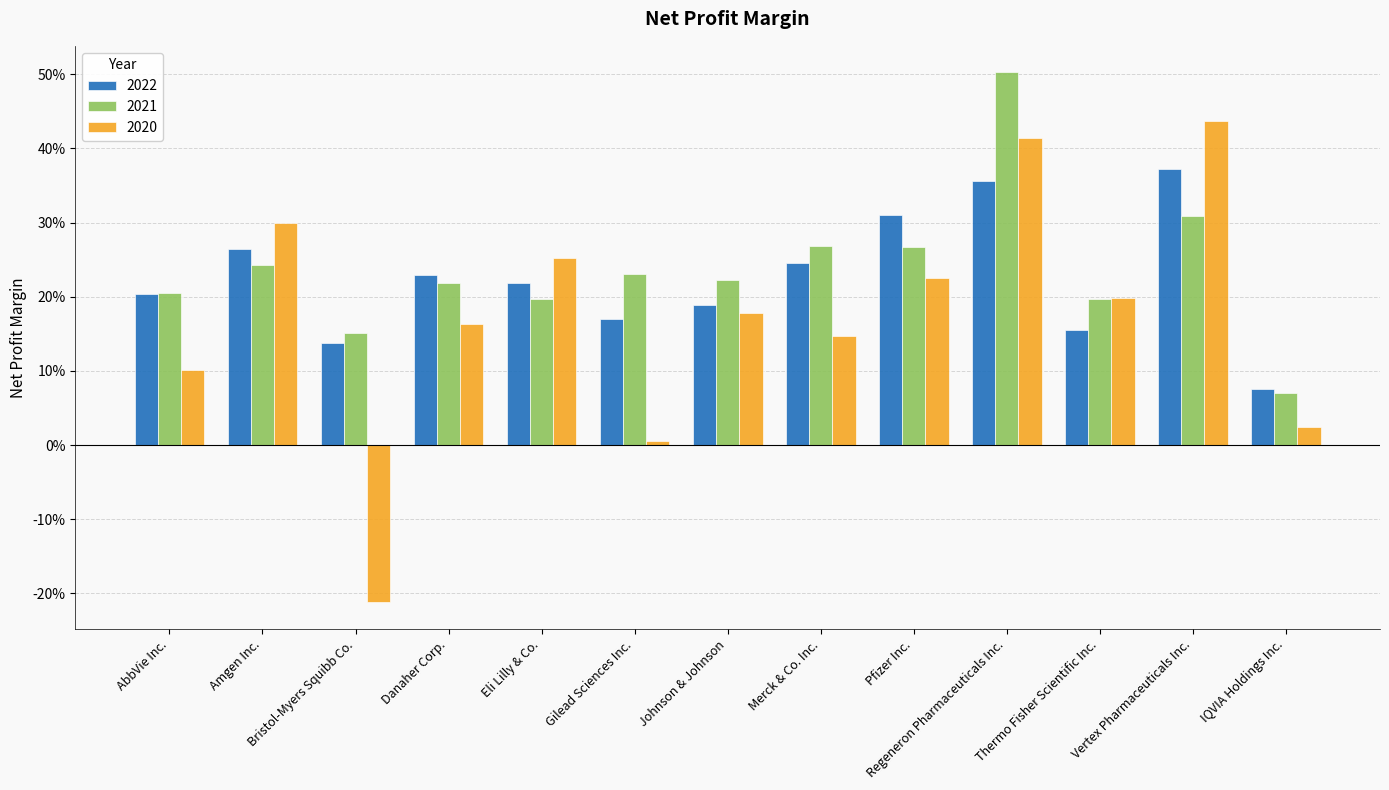

List the series in order of their overall mean, highest first.

2021, 2022, 2020